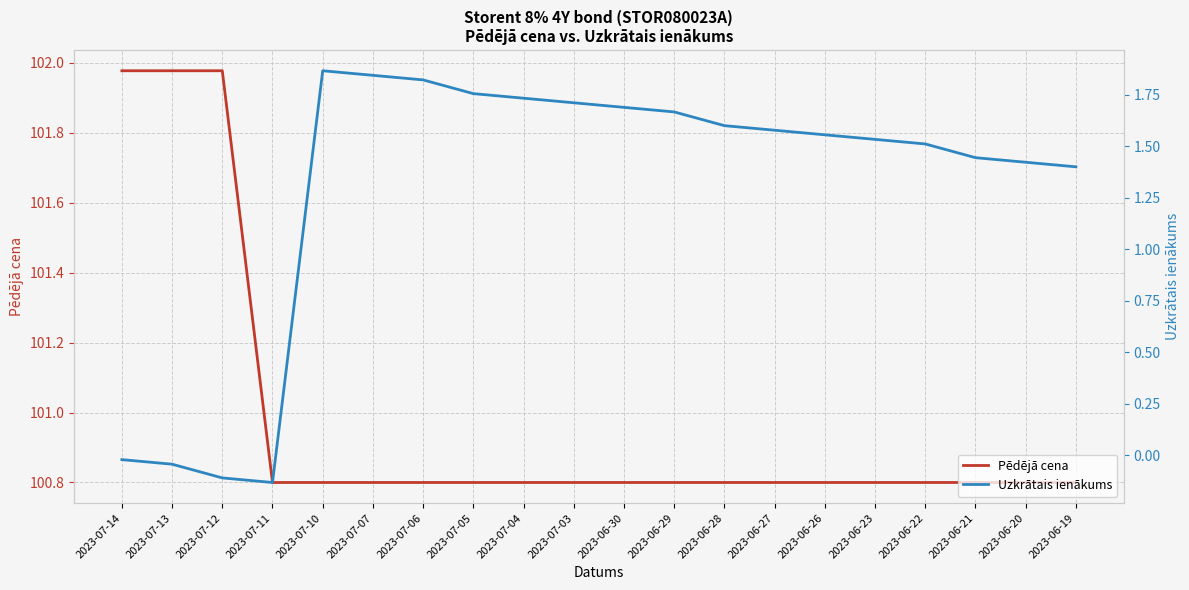

Which series has the largest total across all categories?

Pēdējā cena